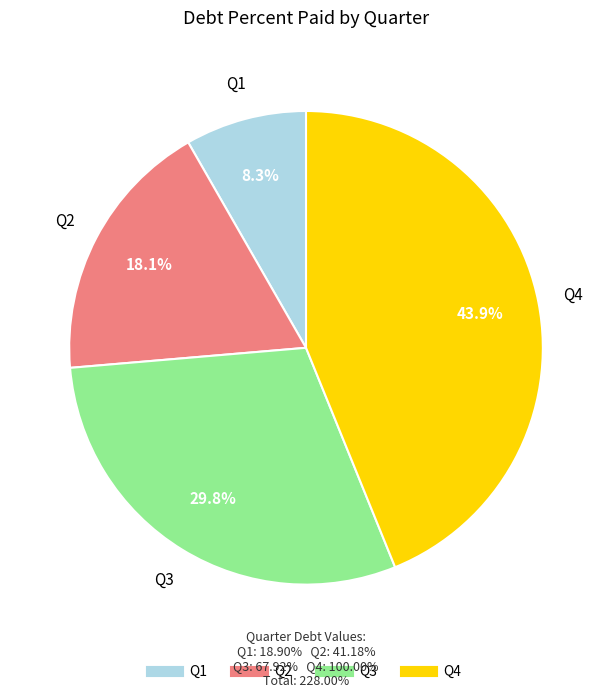

Which has a higher value, Q2 or Q1?

Q2